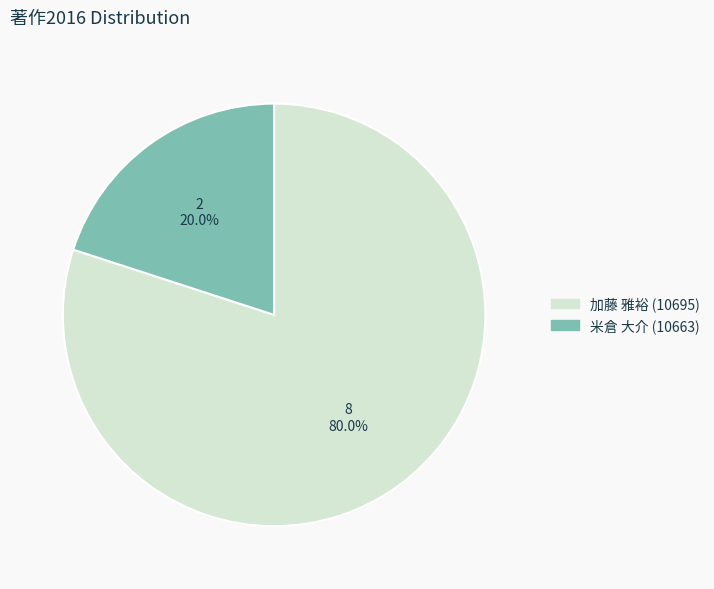

Is there any slice that represents more than half of the pie?

Yes